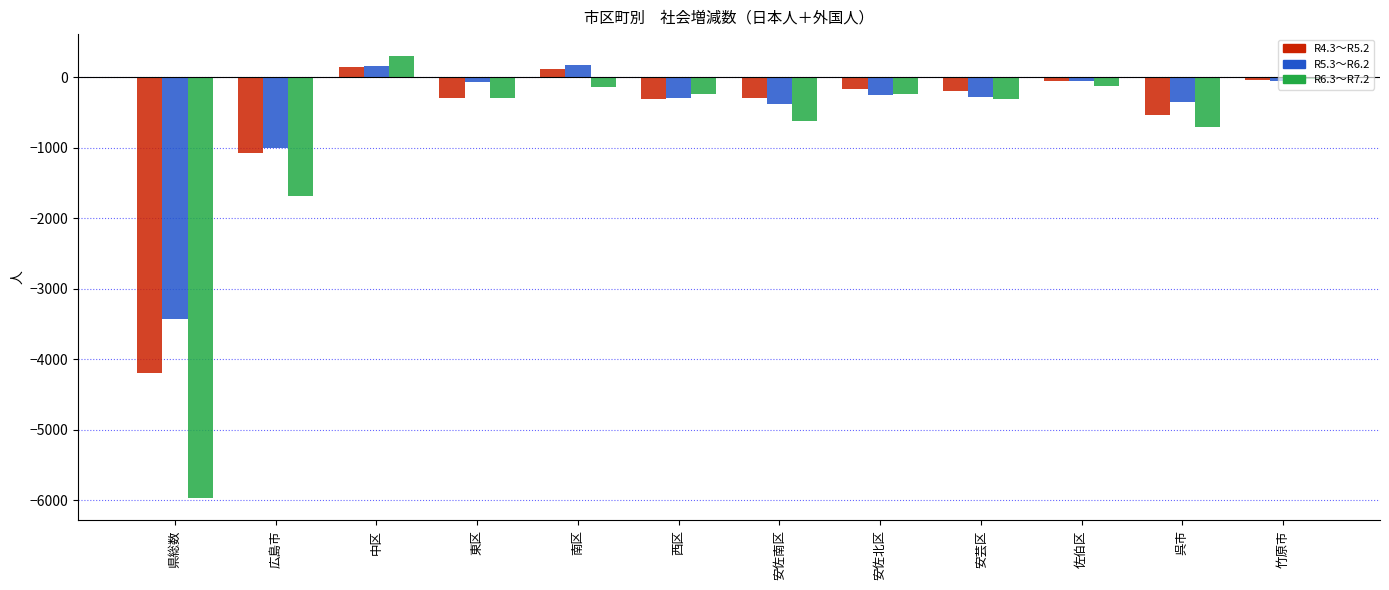

Is it true that R6.3～R7.2 equals -353 at 呉市?

False